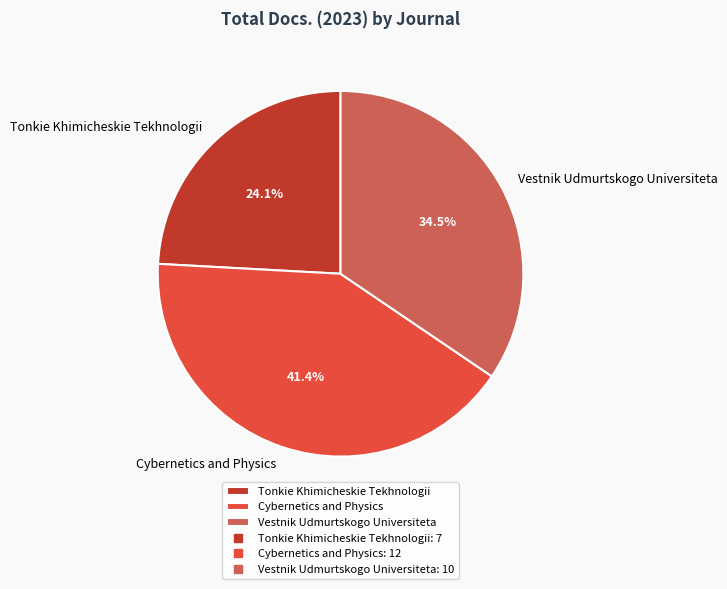

How many segments does this pie chart have?

3